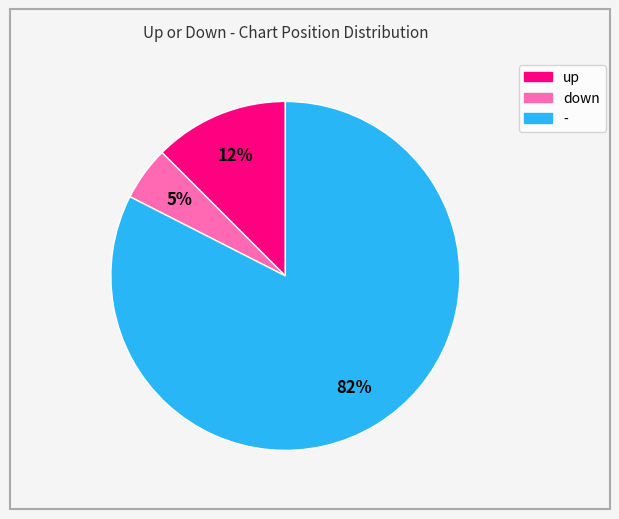

To the nearest percent, what is the average slice percentage?

33%